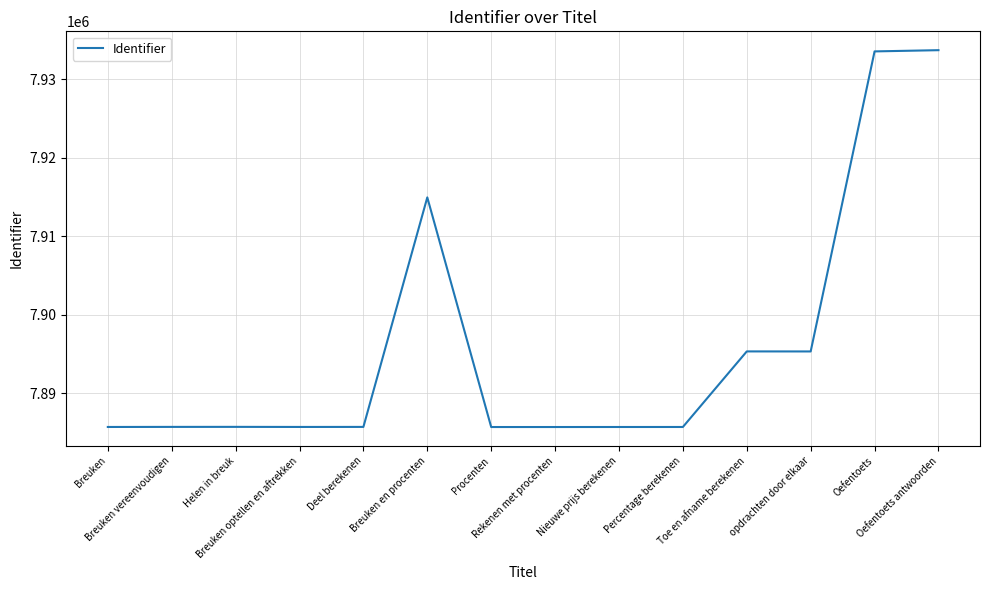

What is the greatest value displayed?

7933711